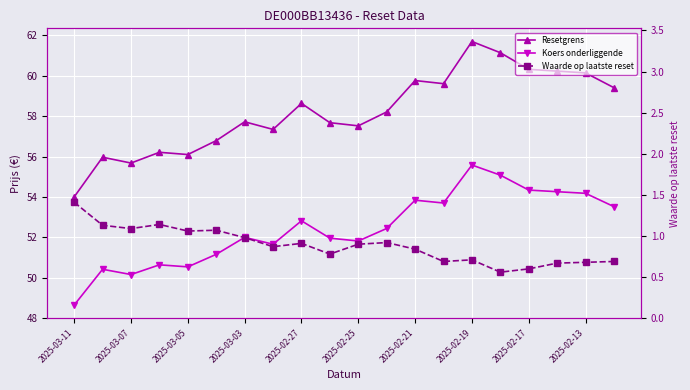

How many values in the Resetgrens series exceed 58?

10